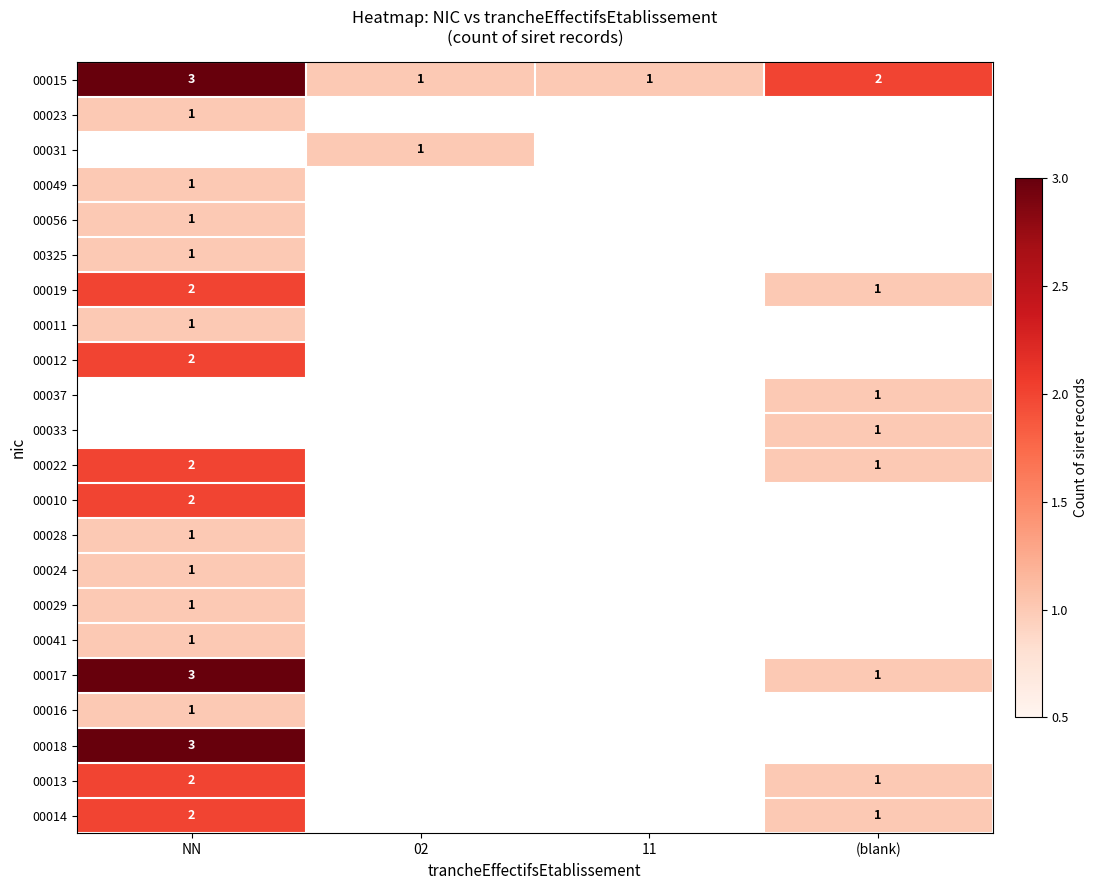

Is the value of 00049 at NN greater than the value of 00014 at NN?

No